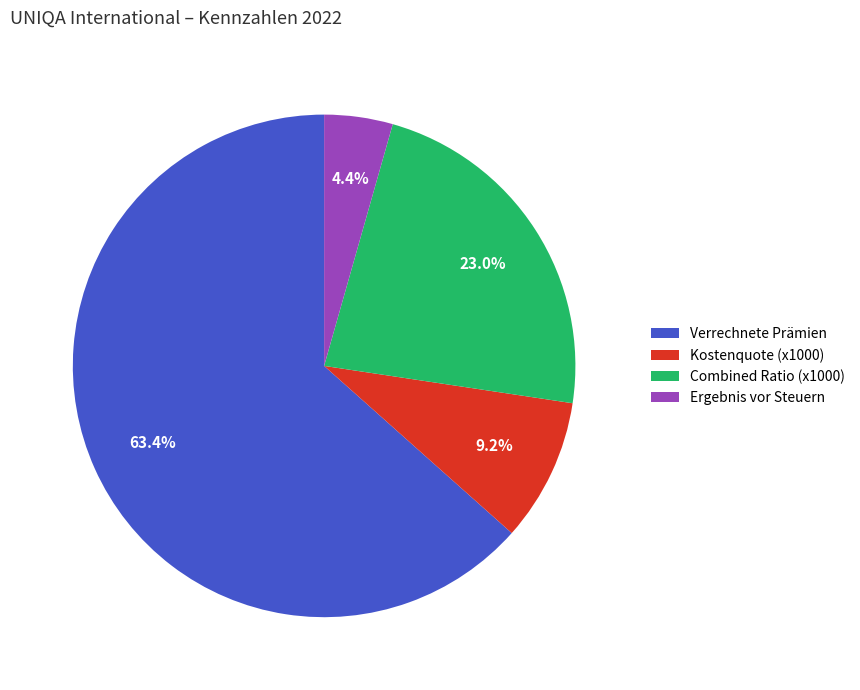

How many segments does this pie chart have?

4